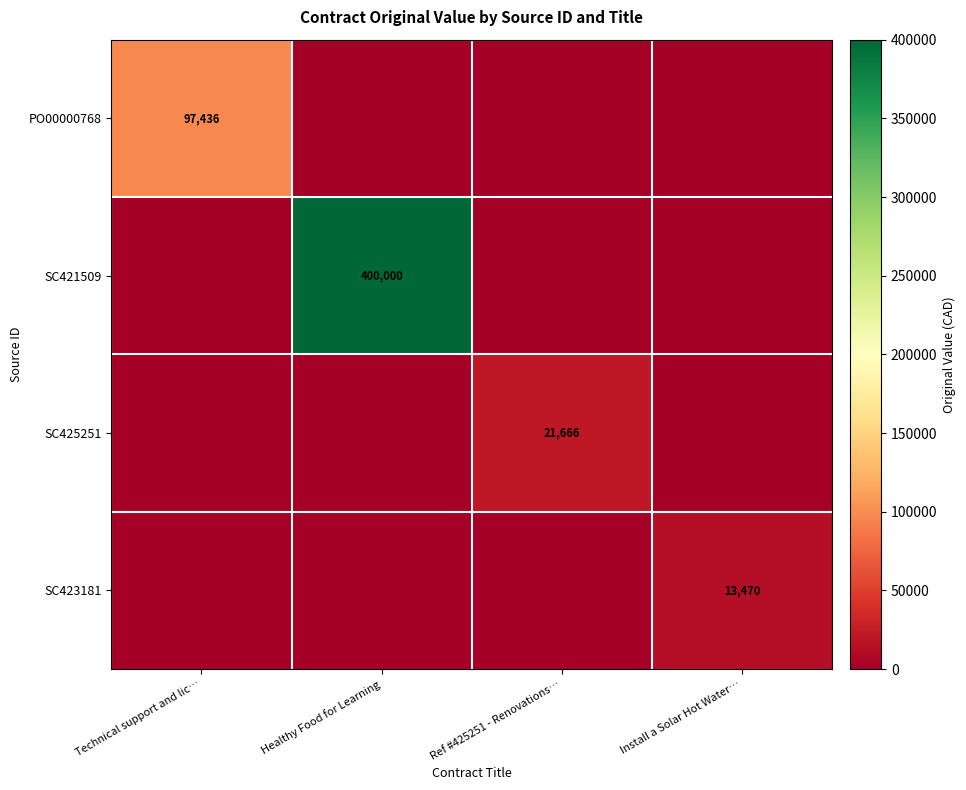

How many series are shown in this chart?

4